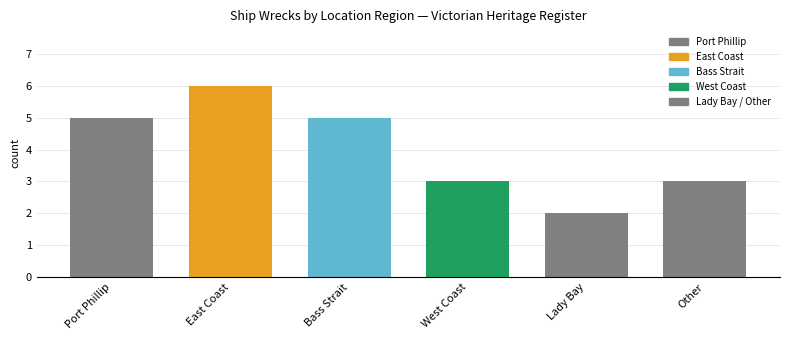

Which category has the lowest value across all series?

Lady Bay